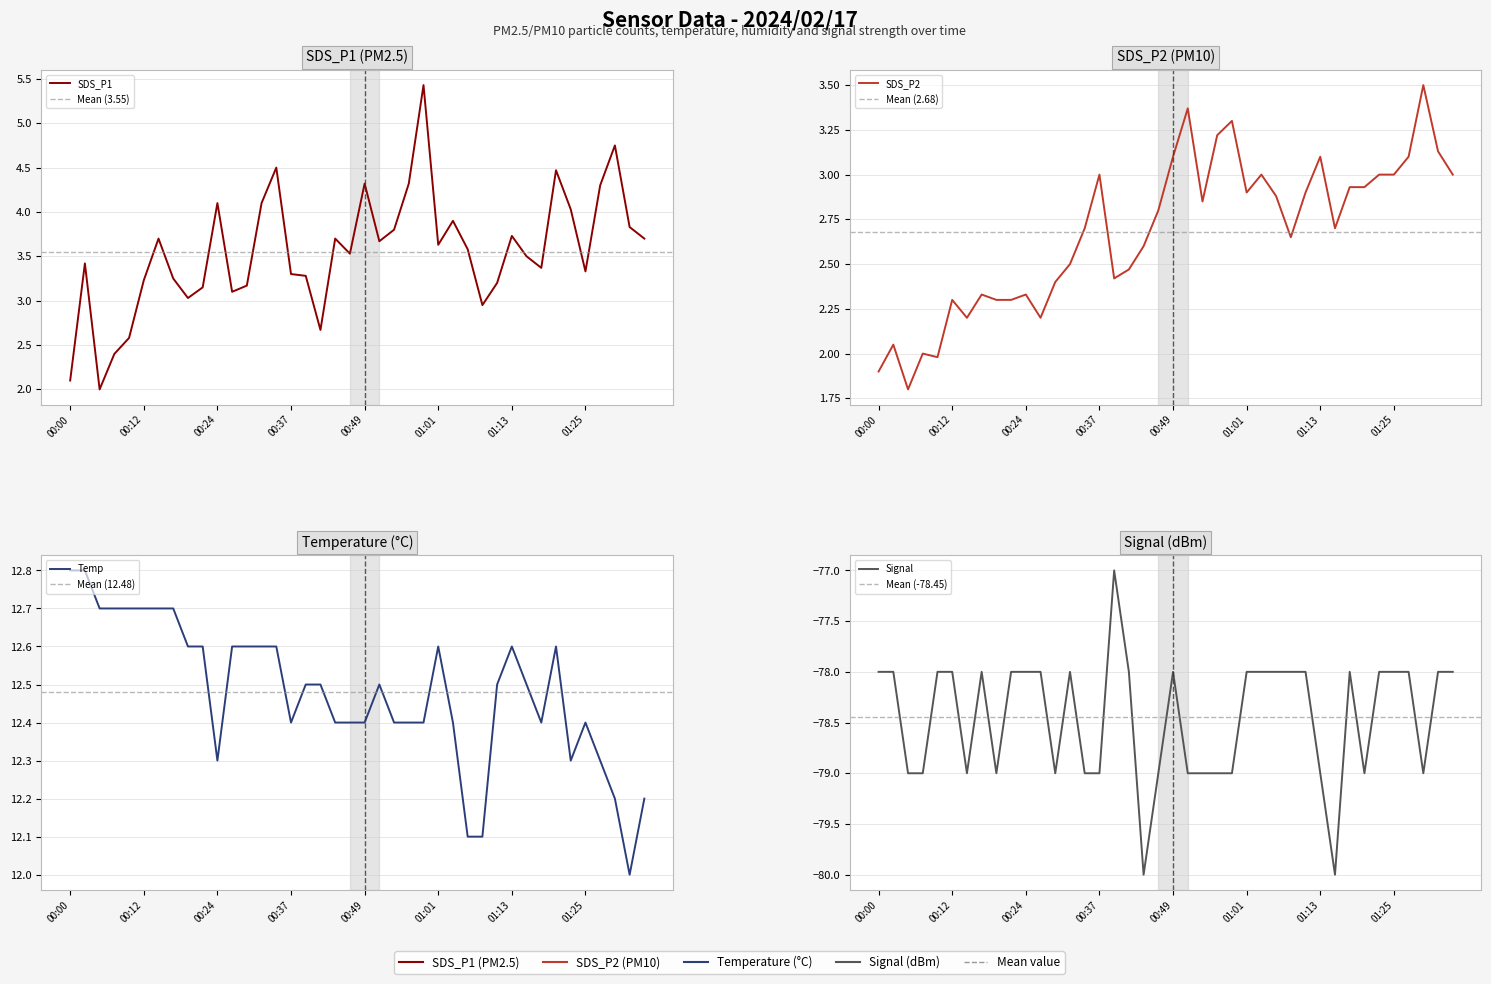

The SDS_P1 series shows 4.1 at 00:24. True or false?

True